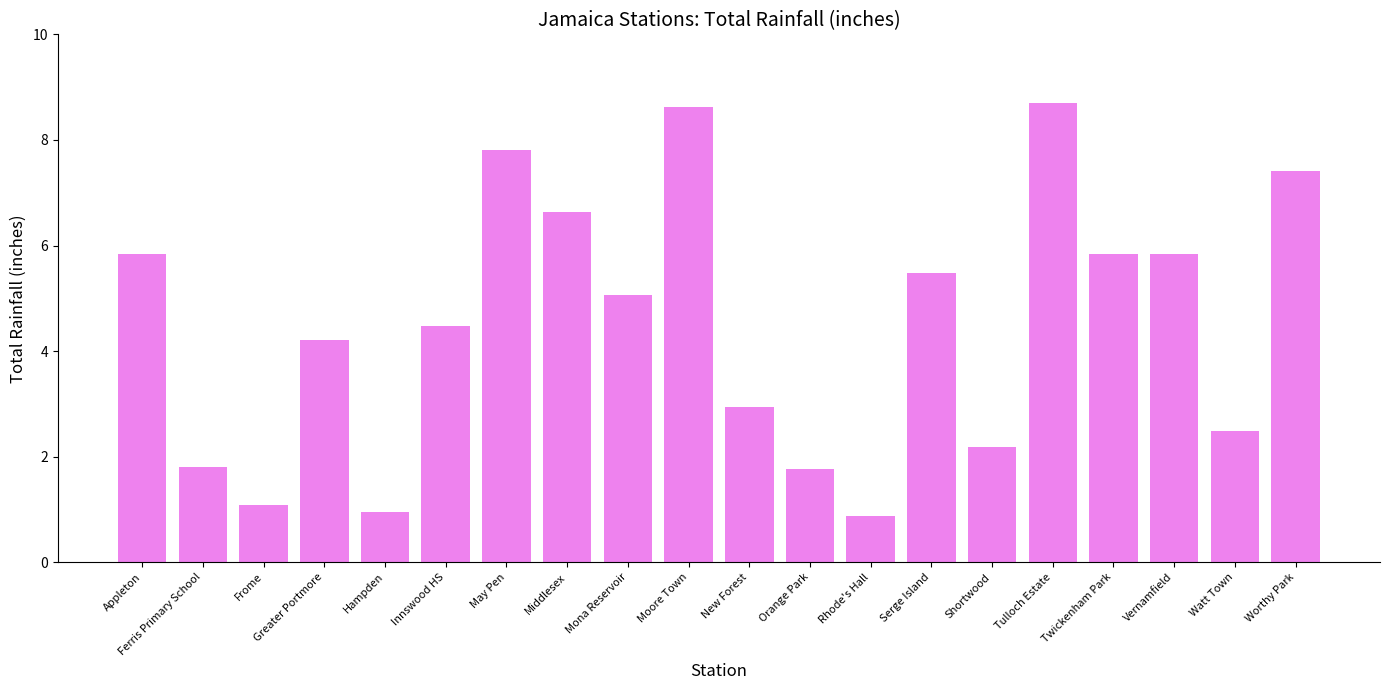

How many series are shown in this chart?

1